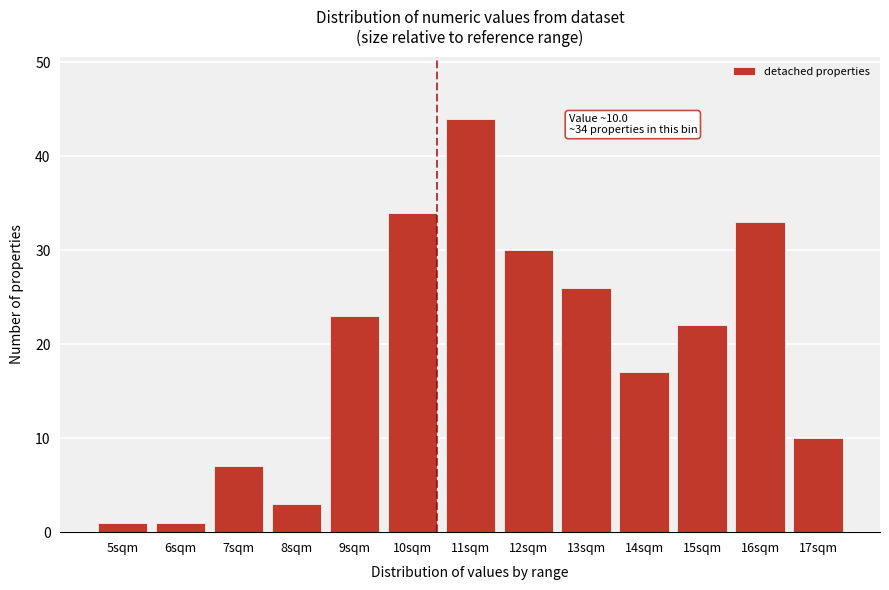

Reading right to left, list all the values displayed in this chart.

17sqm=10	16sqm=33	15sqm=22	14sqm=17	13sqm=26	12sqm=30	11sqm=44	10sqm=34	9sqm=23	8sqm=3	7sqm=7	6sqm=1	5sqm=1